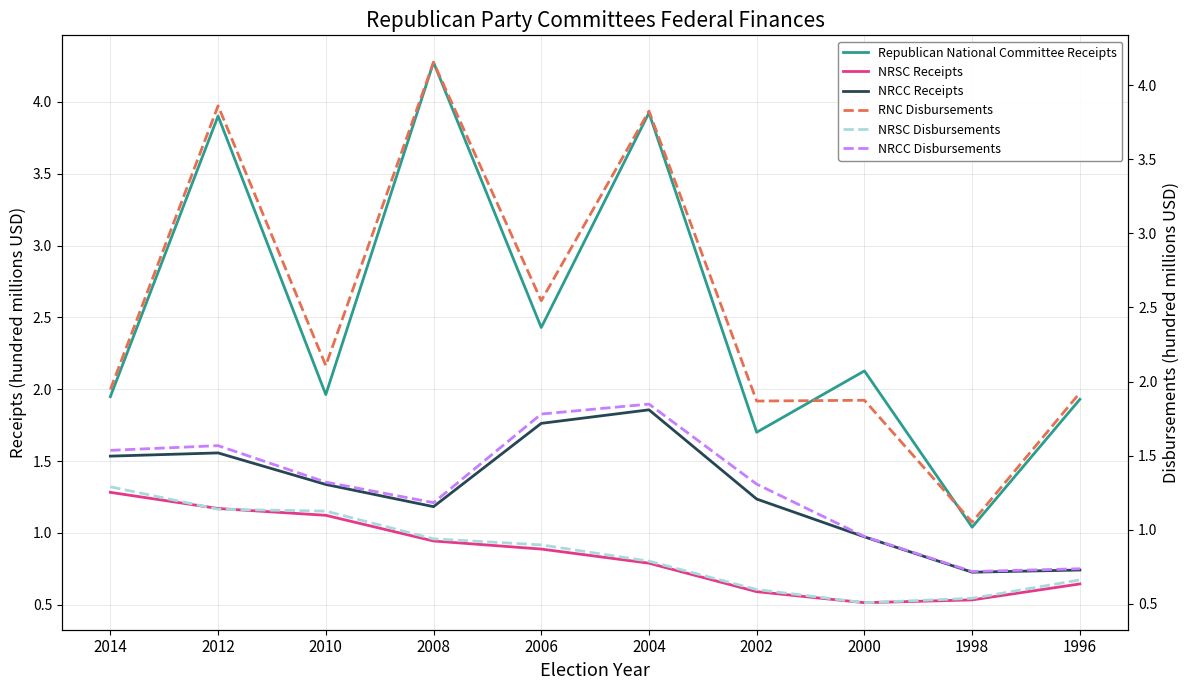

Is this an area chart (filled region under the line)?

No